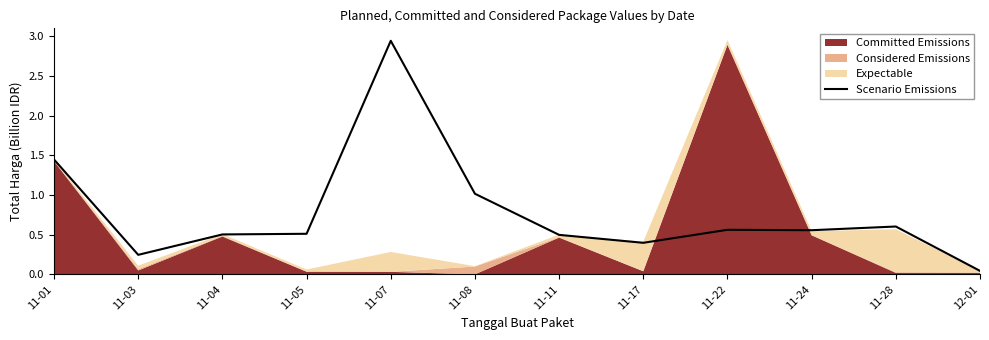

Reading left to right, extract all data points from this chart.

1.4	0.2	0.5	0.5	2.9	1.0	0.5	0.4	0.6	0.6	0.6	0.0